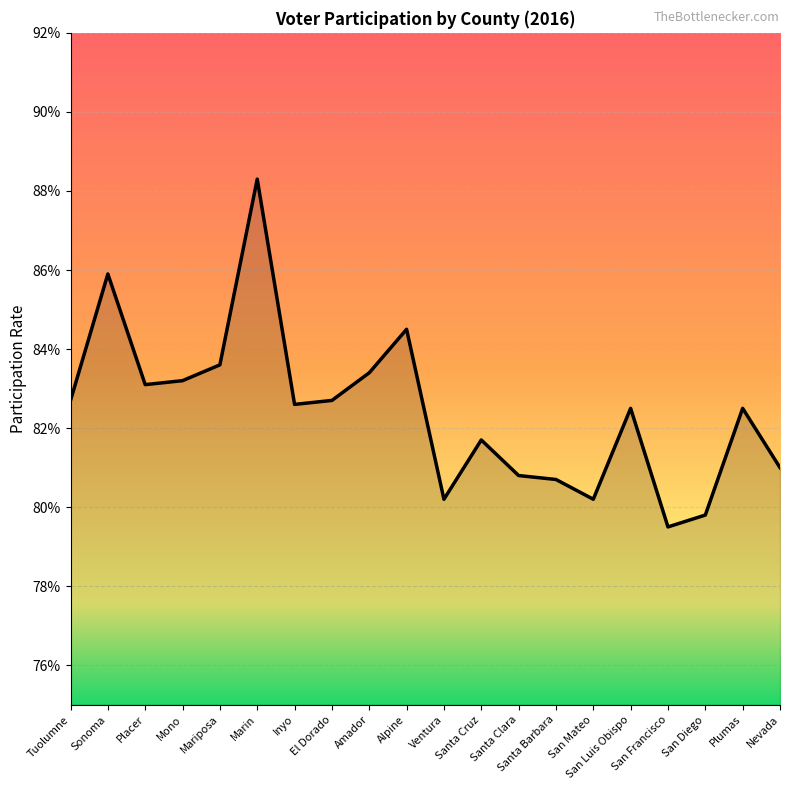

How many interior local peaks (higher than both neighbors) does the data have?

6